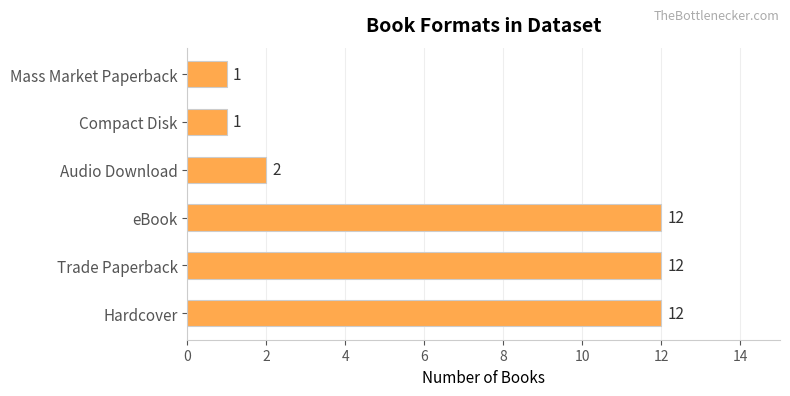

Is it true that the value at eBook is 12?

True